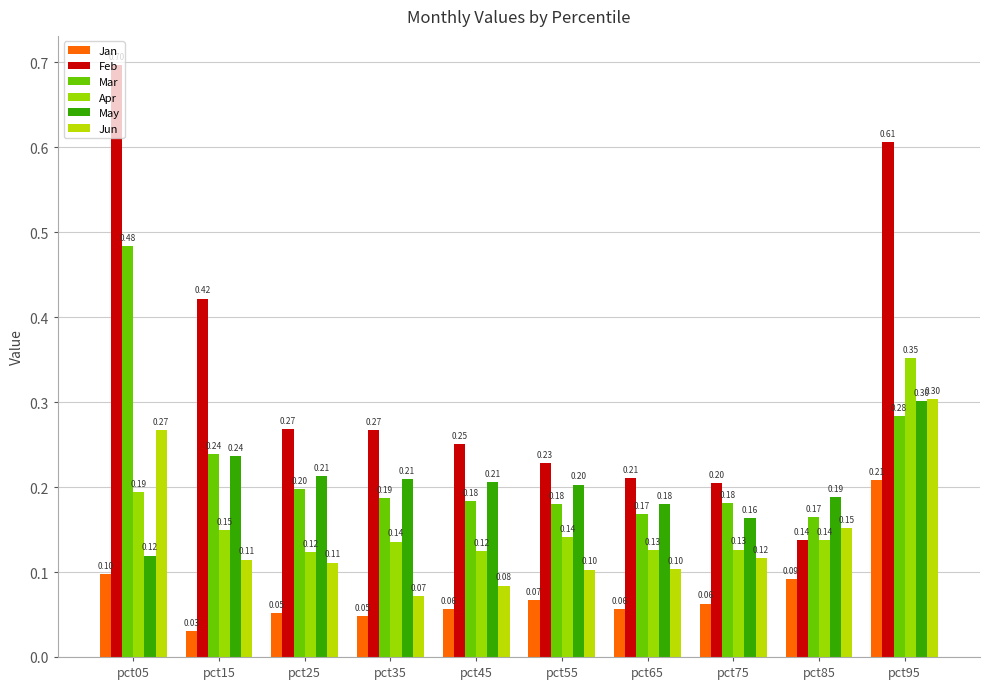

Is it true that May equals 0.3 at pct95?

True